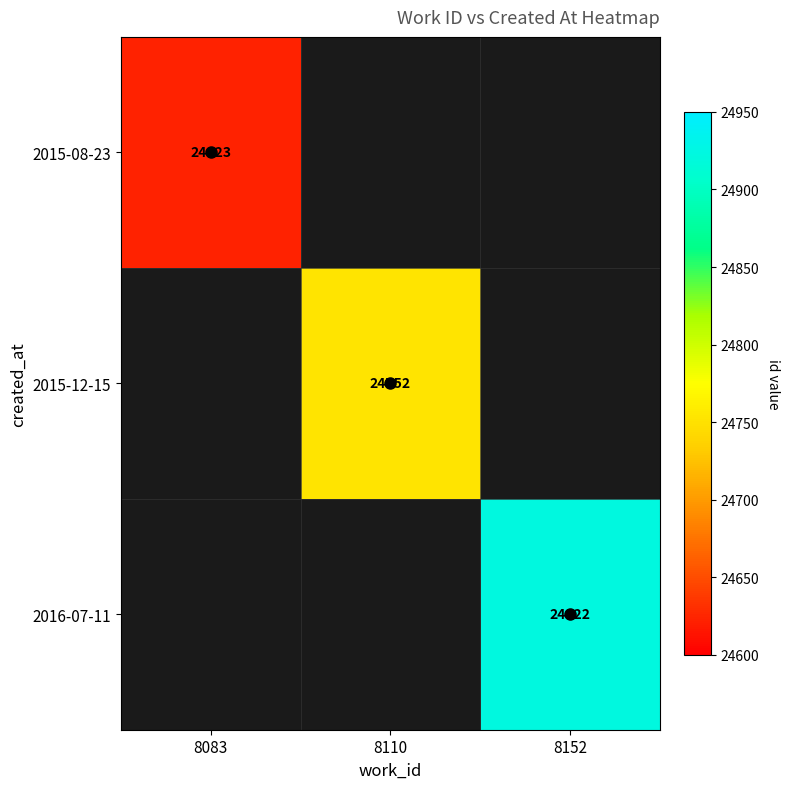

Is it true that 2015-12-15 equals 15852 at 8110?

False